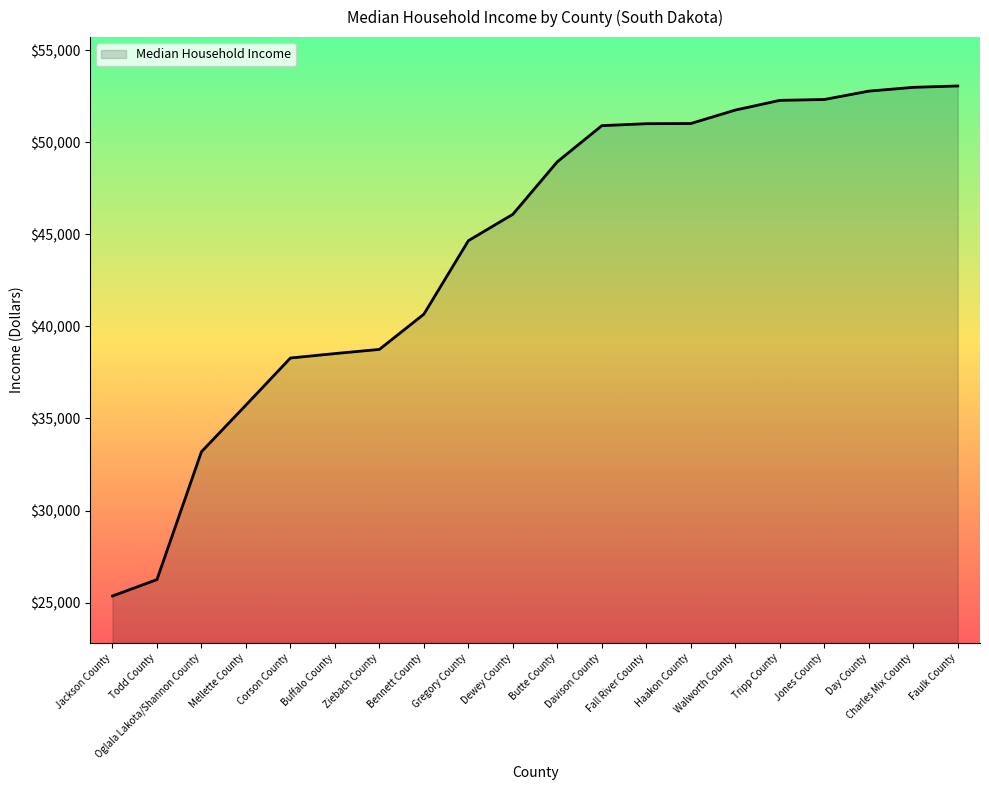

What is the ratio of the value at Walworth County to the value at Tripp County?

1.0